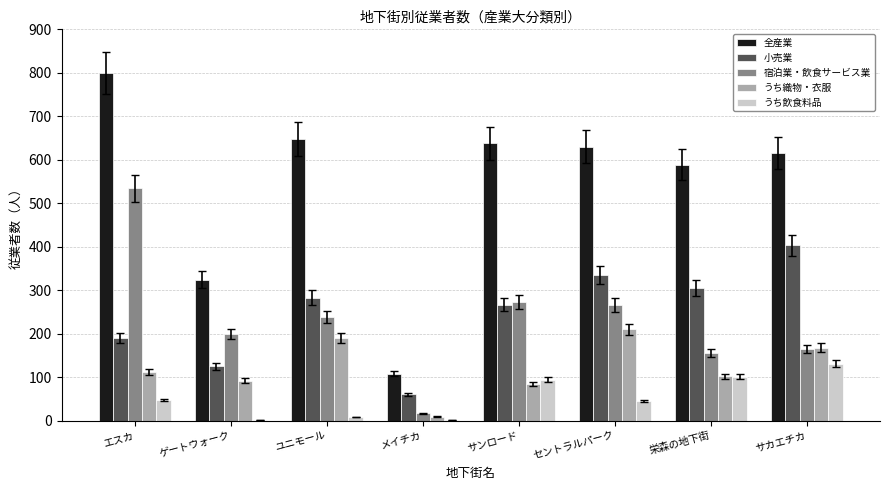

Read the うち飲食料品 value at 栄森の地下街.

101